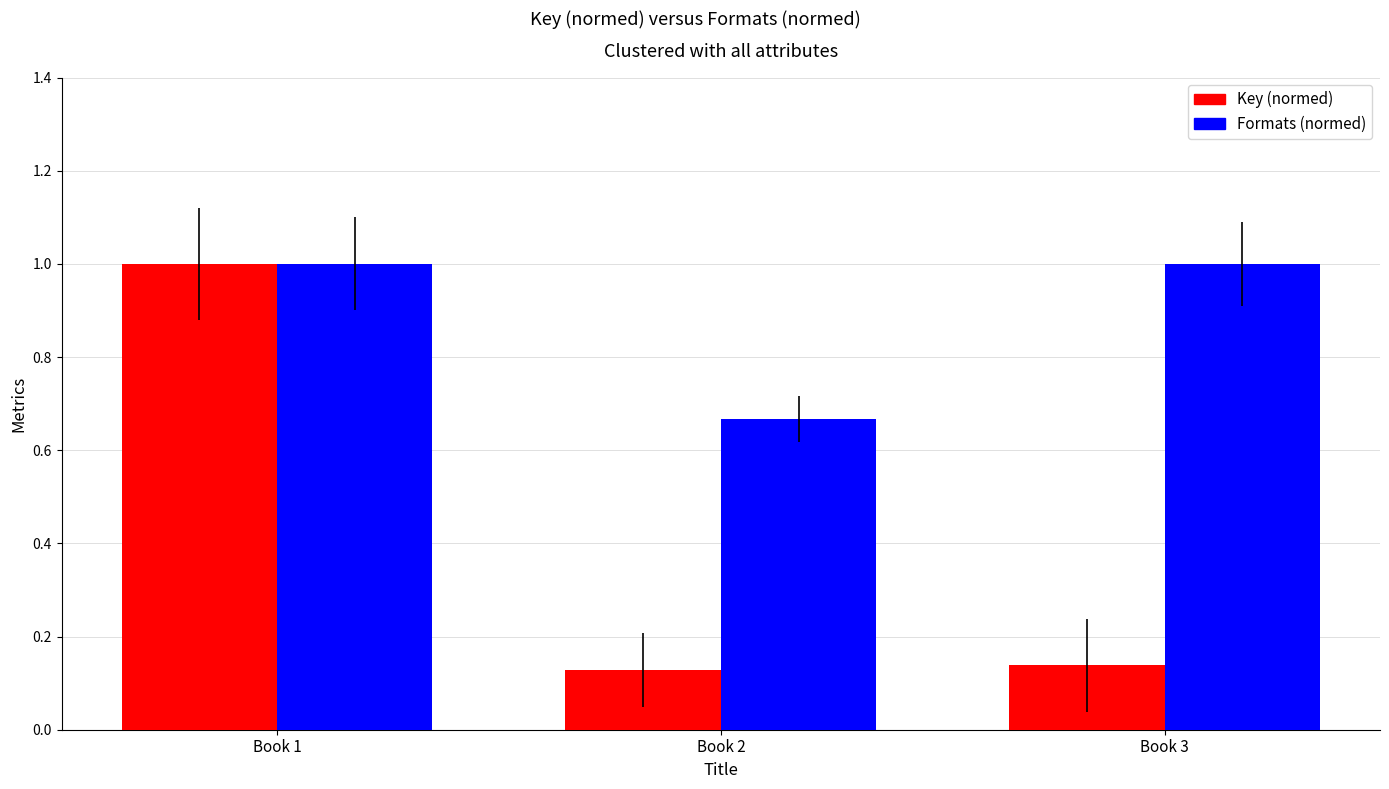

What is the value of the Key (normed) bar at the 1st from the left?

1.0